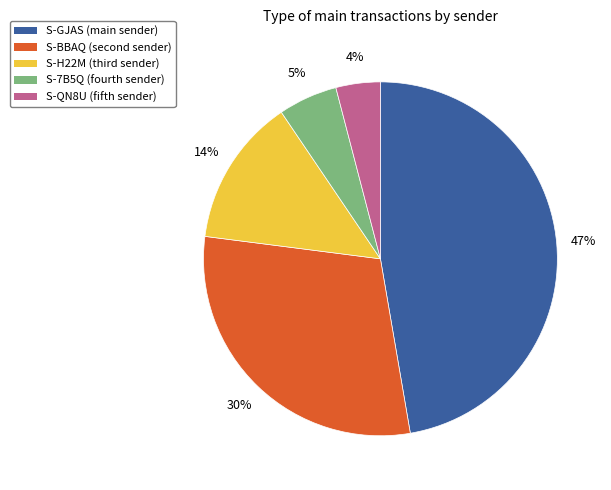

To the nearest percent, what is the difference between the largest and smallest slice percentages?

43%